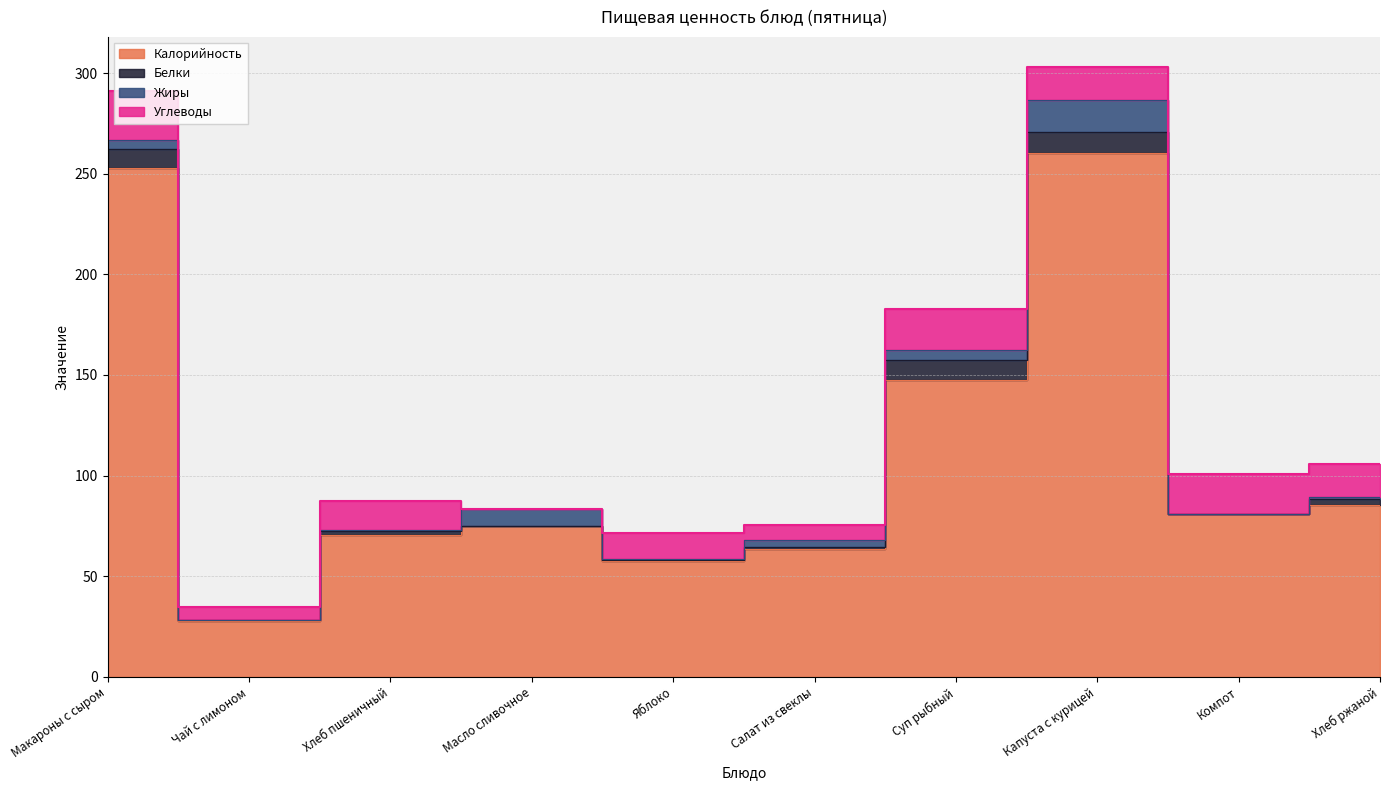

After their last crossing, which series has the higher values: Углеводы or Жиры?

Углеводы